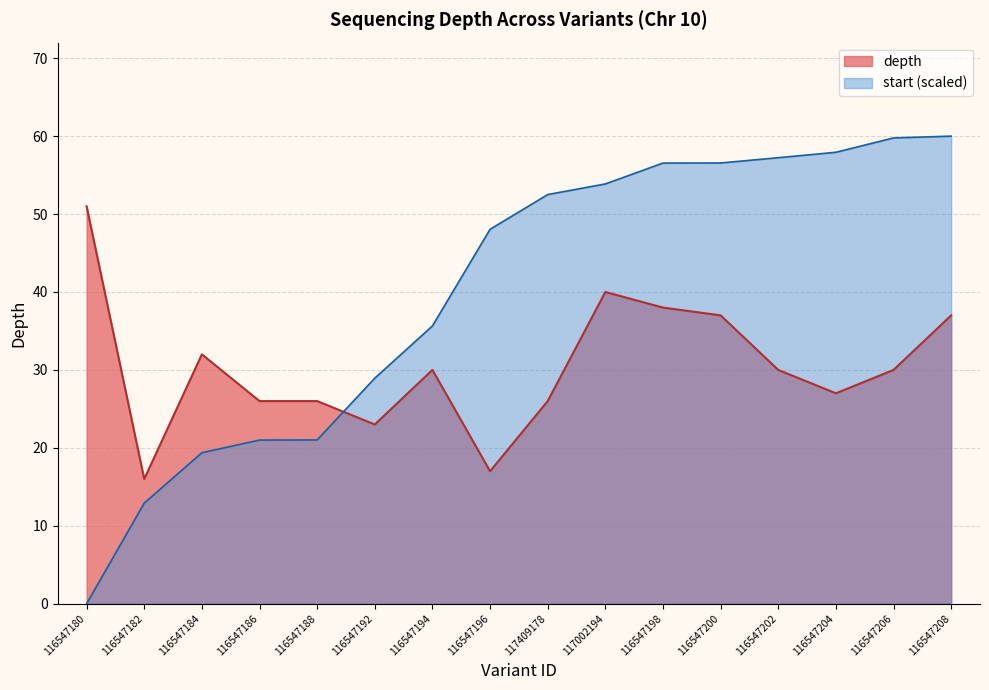

In depth, how many points are higher than both neighbors (excluding endpoints)?

3